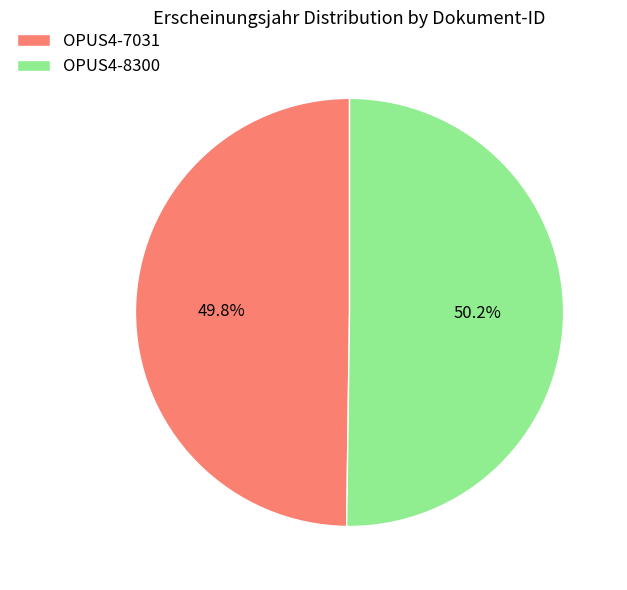

Approximately how many times larger is the value at OPUS4-7031 compared to OPUS4-8300?

1.0